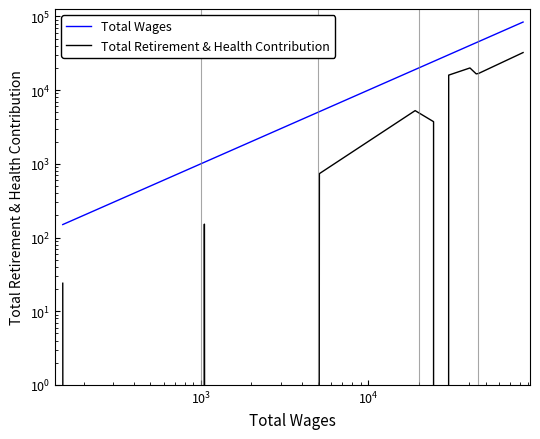

List the series in order of their peak value, lowest first.

Total Retirement & Health Contribution, Total Wages